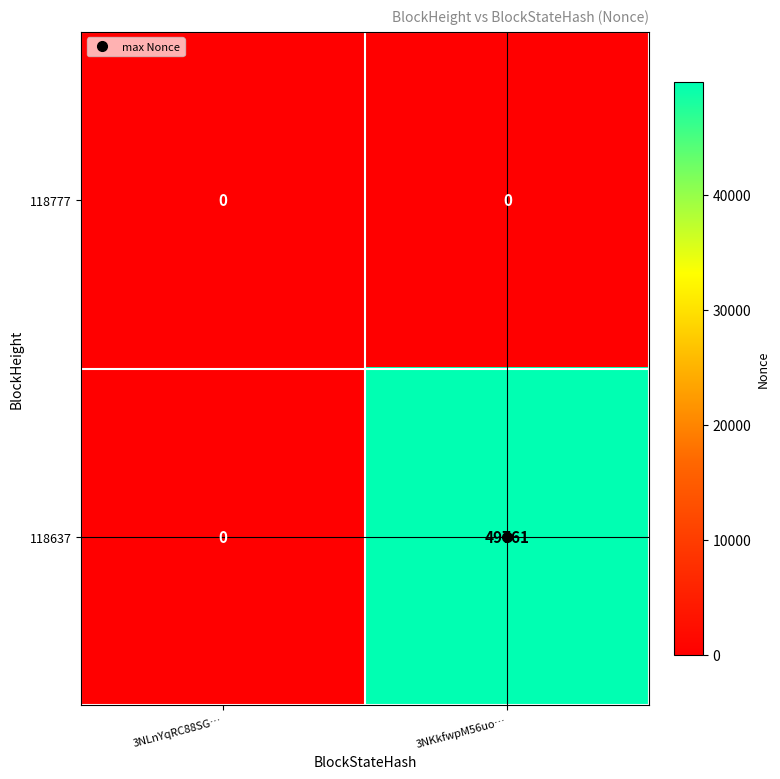

Between 3NLnYqRC88SG… and 3NKkfwpM56uo…, which series saw the biggest shift?

118637